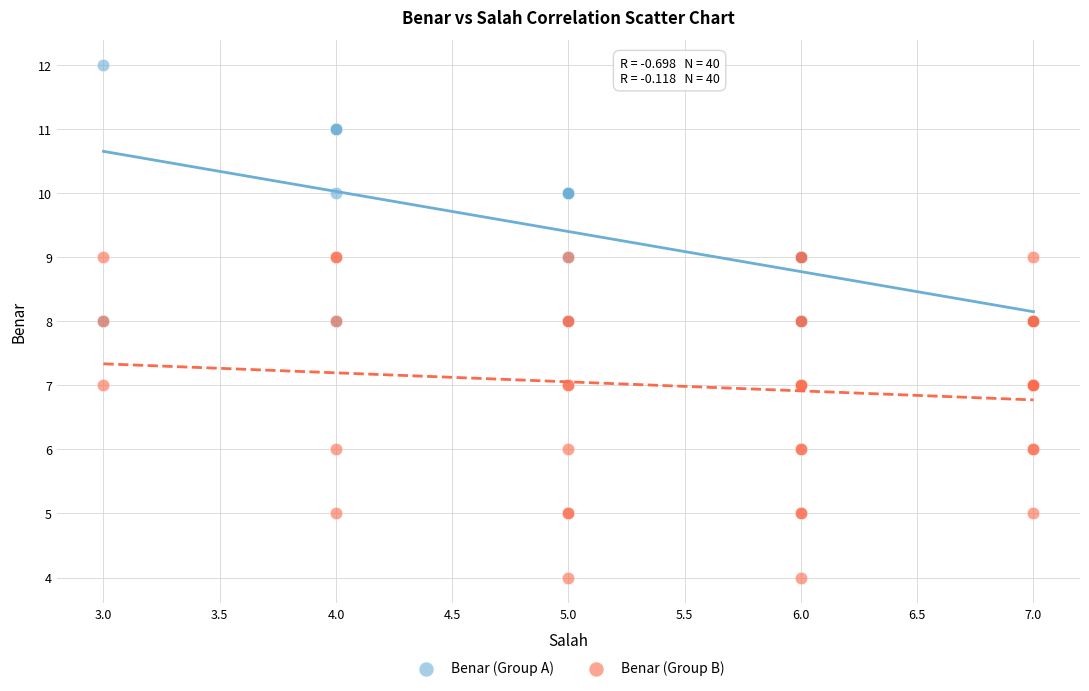

Which series reaches the maximum Y coordinate?

Benar (Group A)